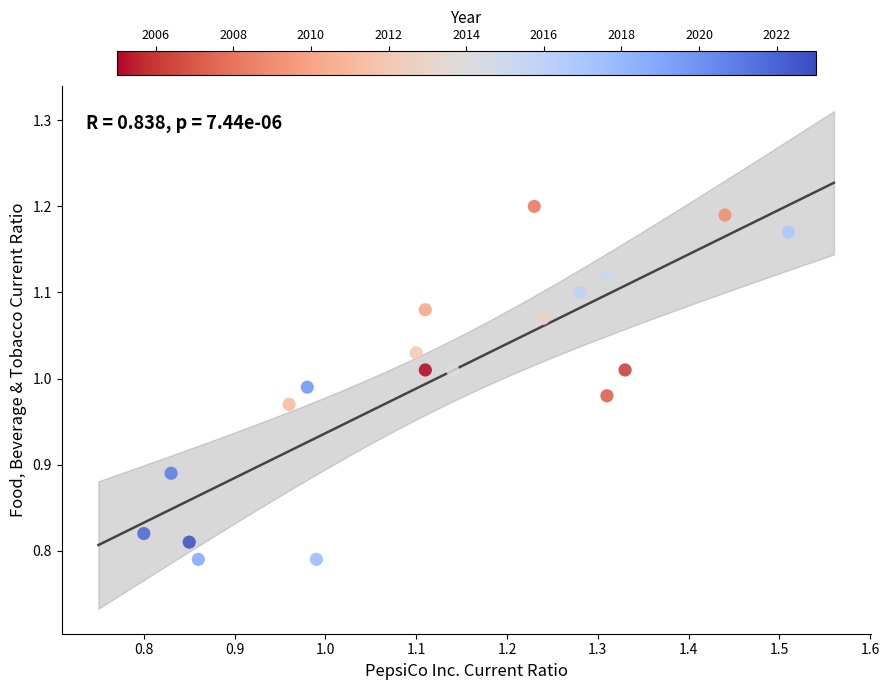

What is the range of X values (max minus min)?

0.7